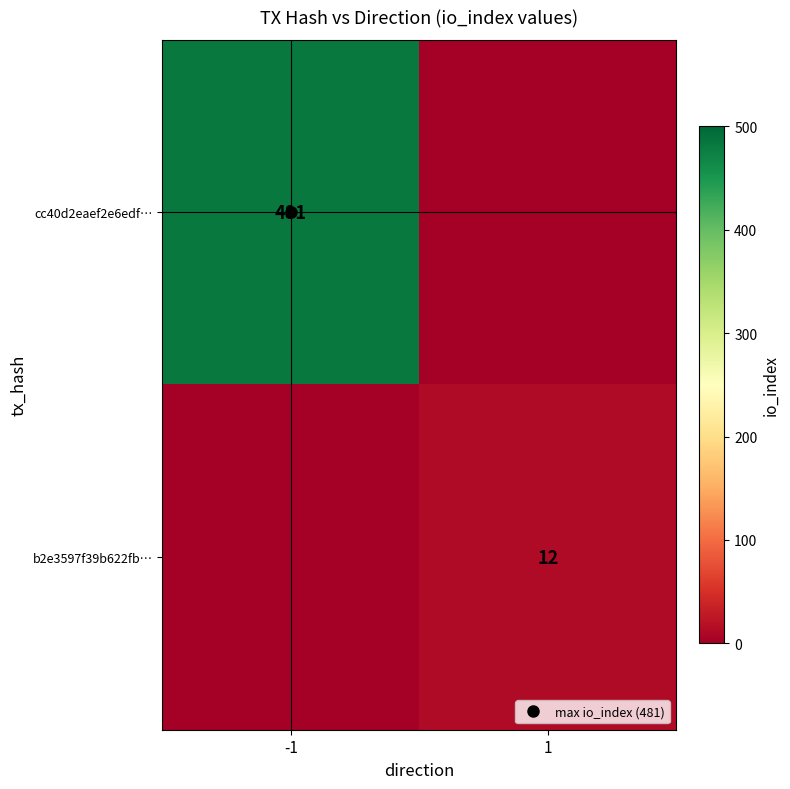

What is the approximate value of cc40d2eaef2e6edf… at -1?

481